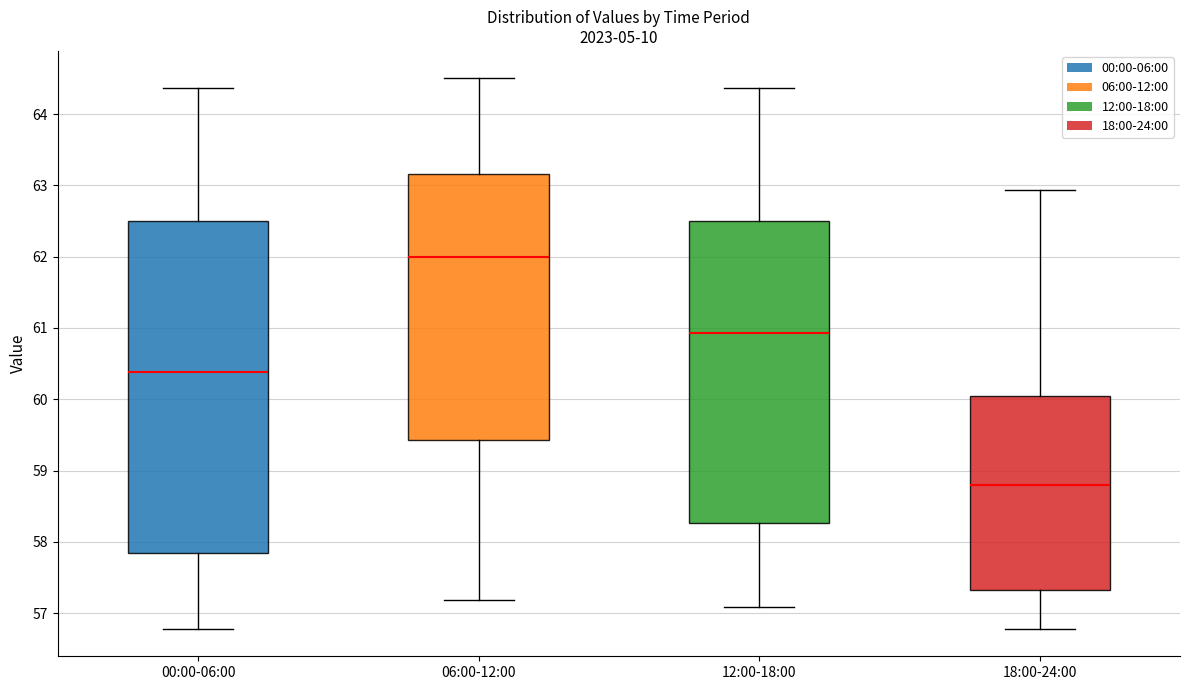

Which box is the tallest, from its lower edge to its upper edge?

00:00-06:00